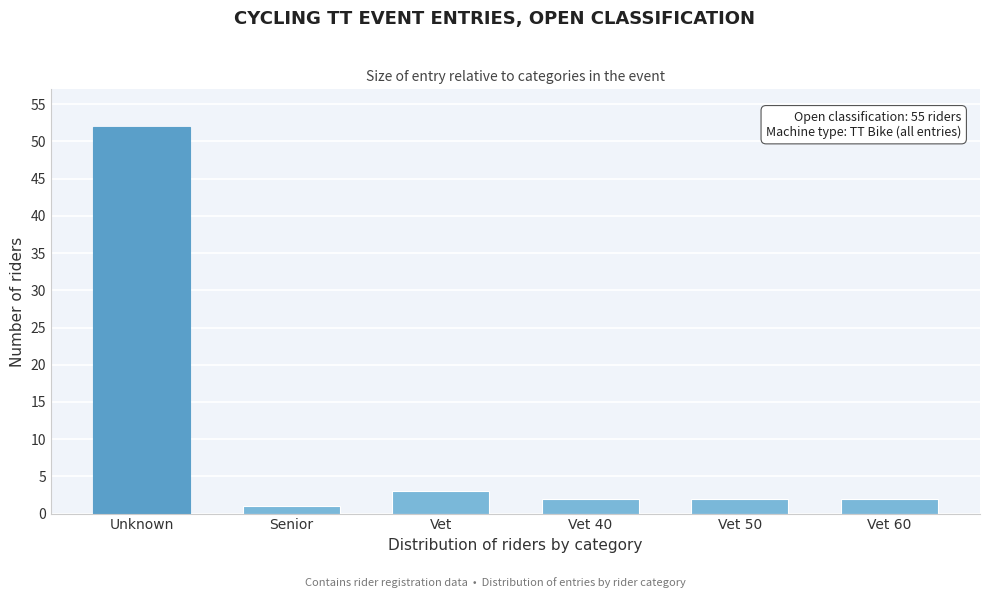

Reading left to right, extract all data points from this chart.

Unknown=52	Senior=1	Vet=3	Vet 40=2	Vet 50=2	Vet 60=2